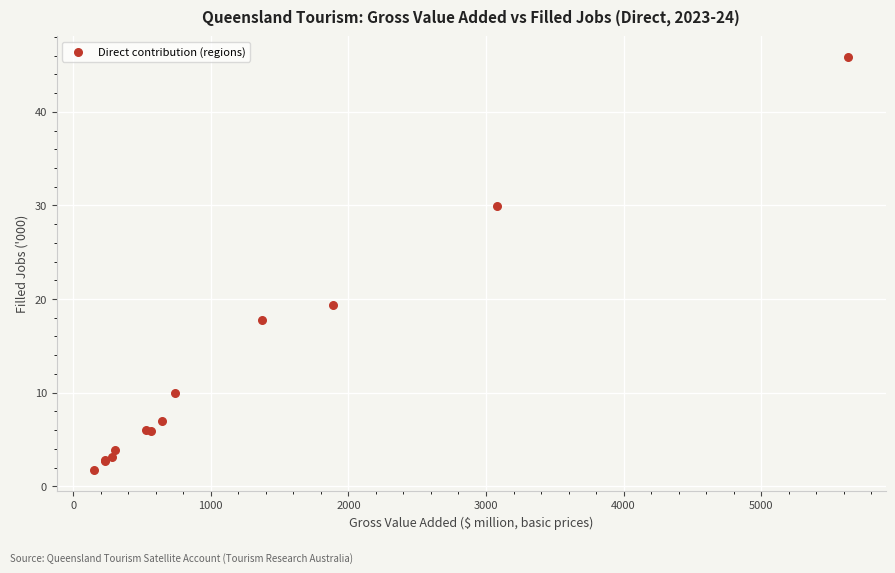

What Y value in the scatter plot is closest to 23?

19.3